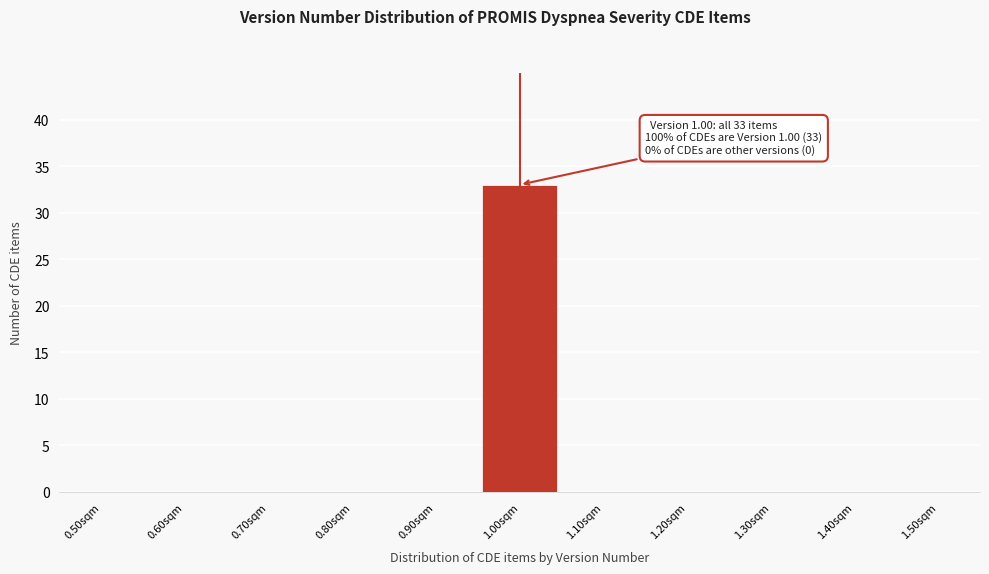

Reading left to right, what are all the values shown in this chart?

0.50sqm=0	0.60sqm=0	0.70sqm=0	0.80sqm=0	0.90sqm=0	1.00sqm=33	1.10sqm=0	1.20sqm=0	1.30sqm=0	1.40sqm=0	1.50sqm=0